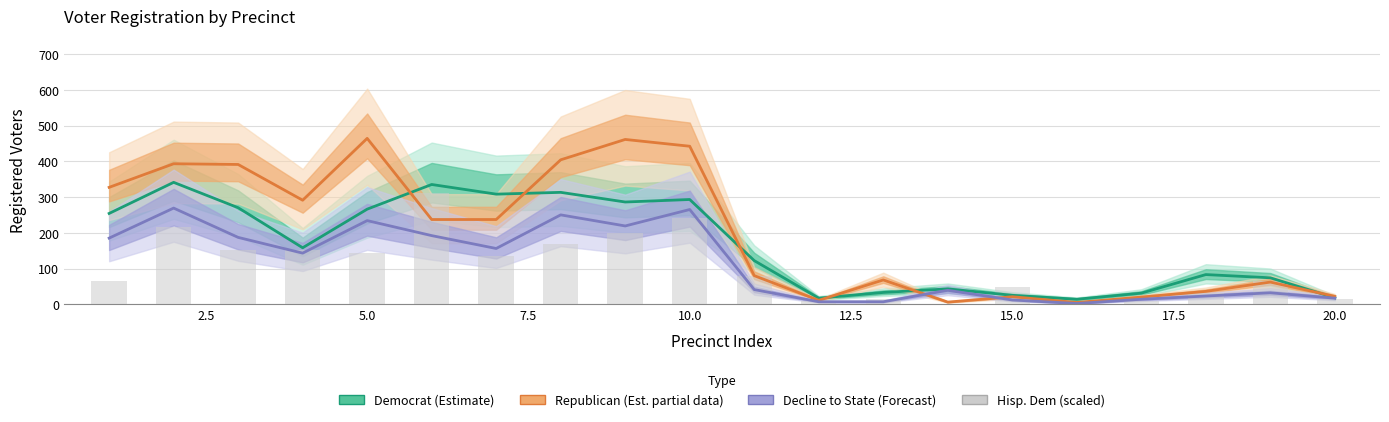

What is the difference between the maximum and minimum values in the Republican (Estimate based on partial data) series?

459